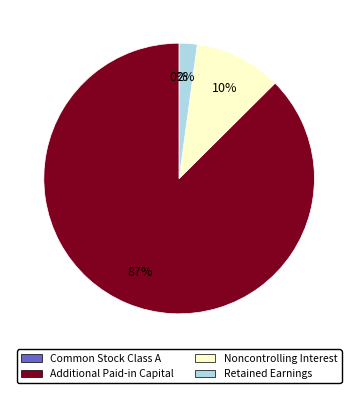

True or false: Additional Paid-in Capital accounts for 87% of the total.

True